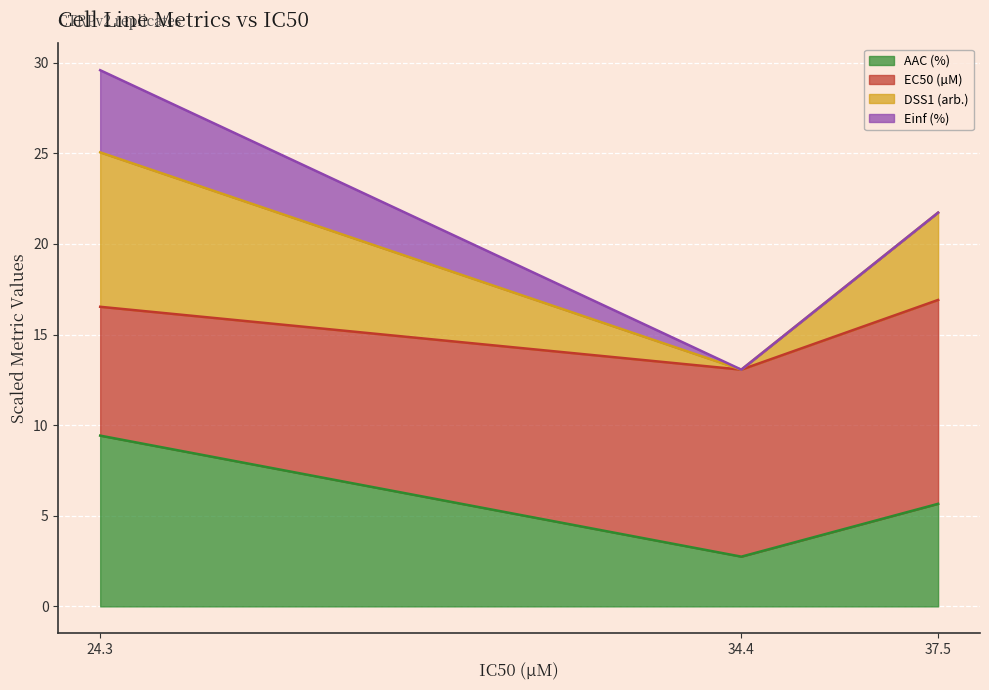

True or false: AAC (%) has a value of 2.5 at 37.5.

False